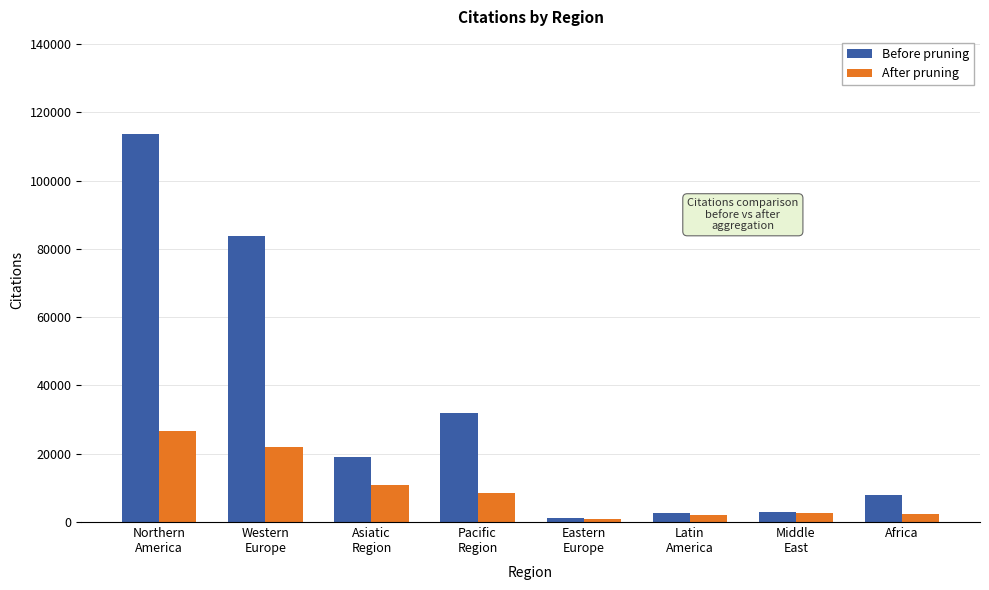

What is the maximum value for Before pruning?

113680